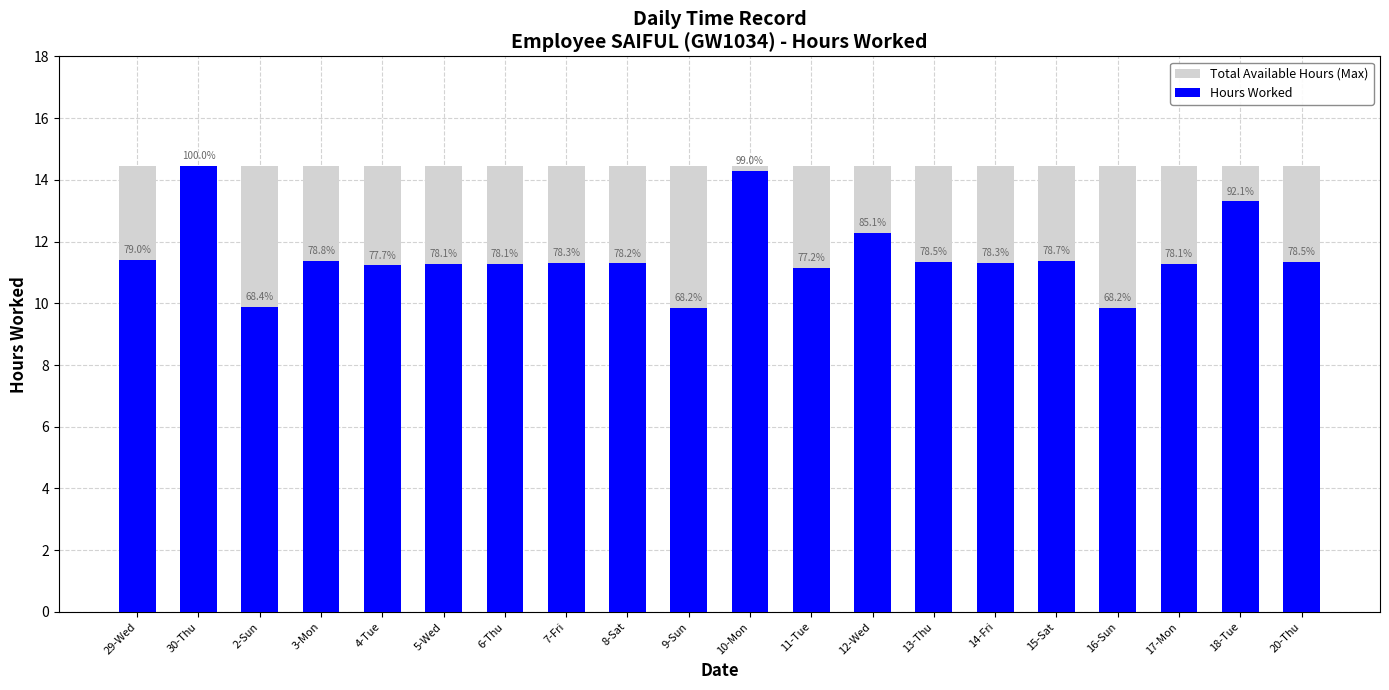

Is the value of Hours Worked at 20-Thu greater than the value of Total Available Hours (Max) at 15-Sat?

No